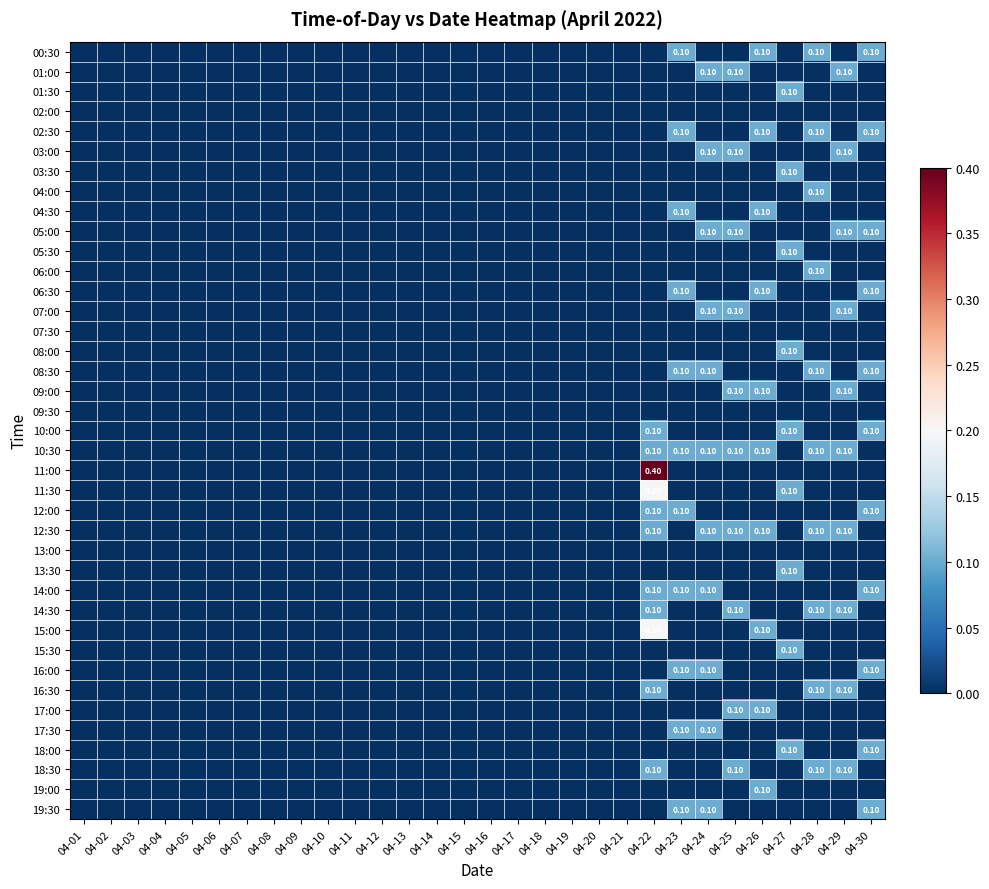

List the series in order of their peak value, lowest first.

02:00, 07:30, 09:30, 13:00, 00:30, 01:00, 01:30, 02:30, 03:00, 03:30, 04:00, 04:30, 05:00, 05:30, 06:00, 06:30, 07:00, 08:00, 08:30, 09:00, 10:00, 10:30, 12:00, 12:30, 13:30, 14:00, 14:30, 15:30, 16:00, 16:30, 17:00, 17:30, 18:00, 18:30, 19:00, 19:30, 11:30, 15:00, 11:00